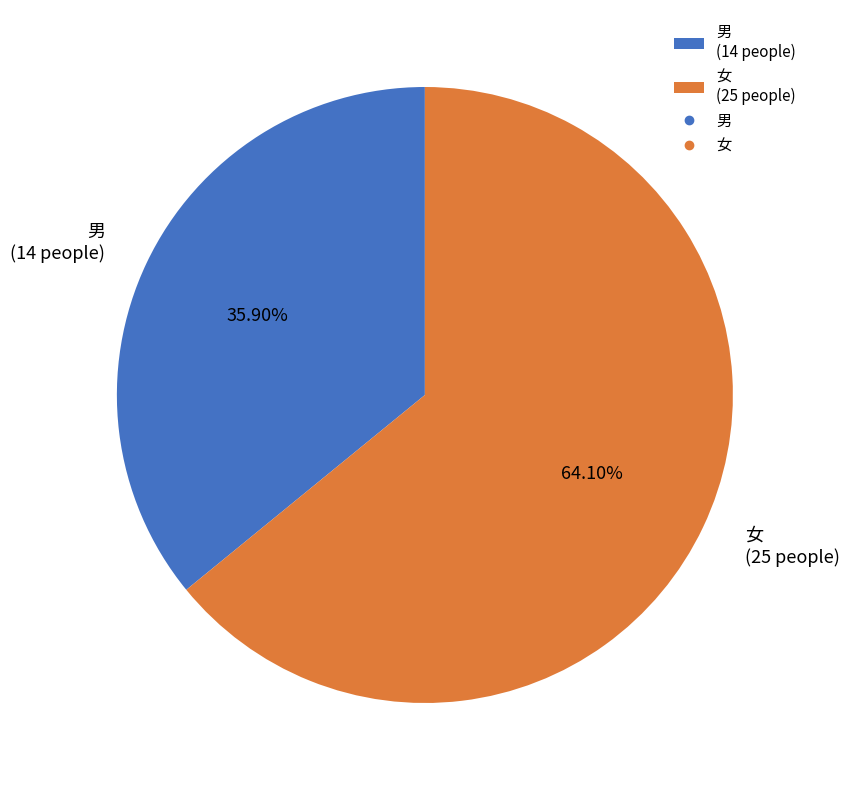

Which has a higher value, 男 or 女?

女